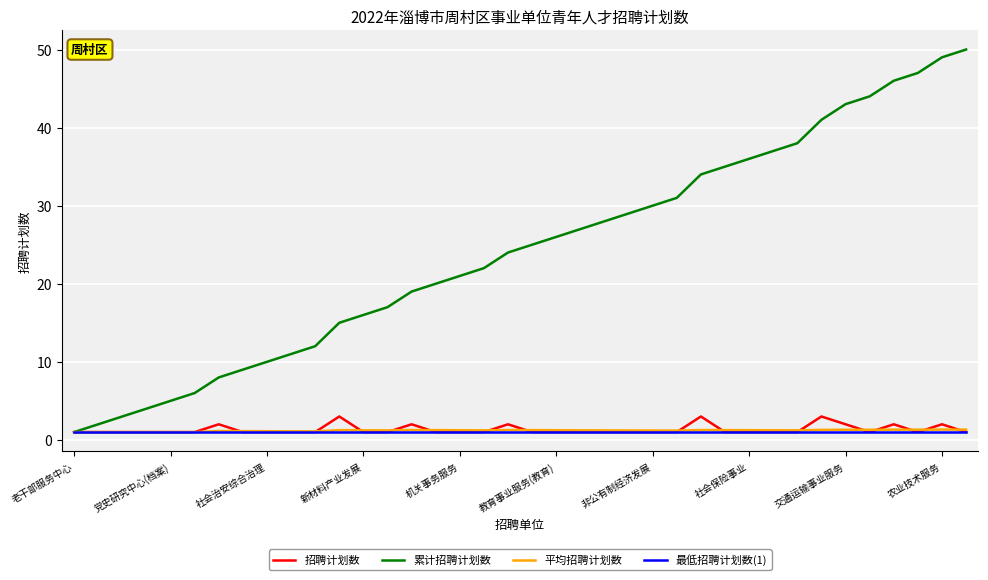

Which series has the largest range (max minus min)?

累计招聘计划数